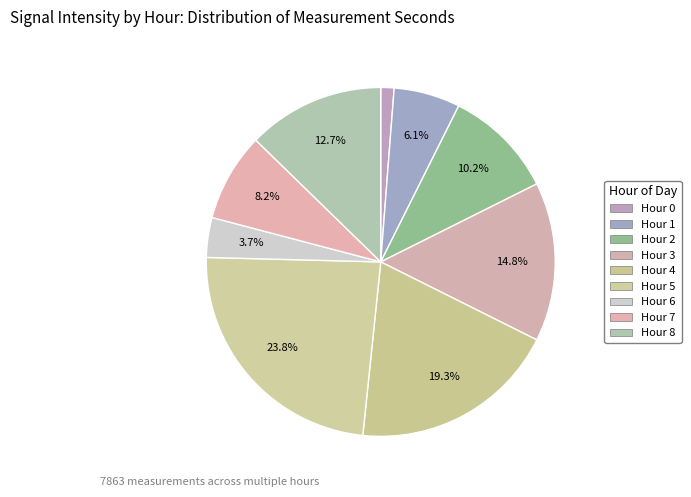

How many segments does this pie chart have?

9